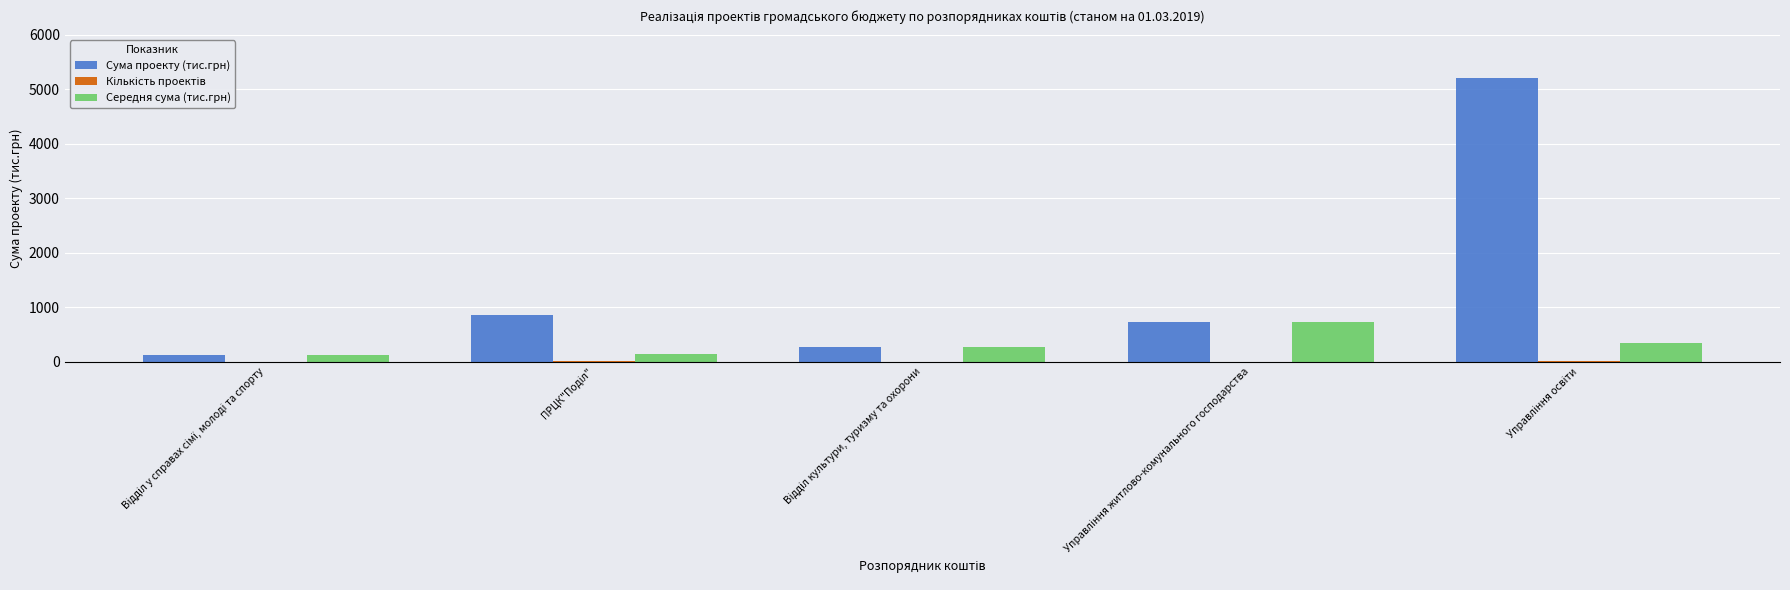

What is the maximum value shown in the chart?

5205.9